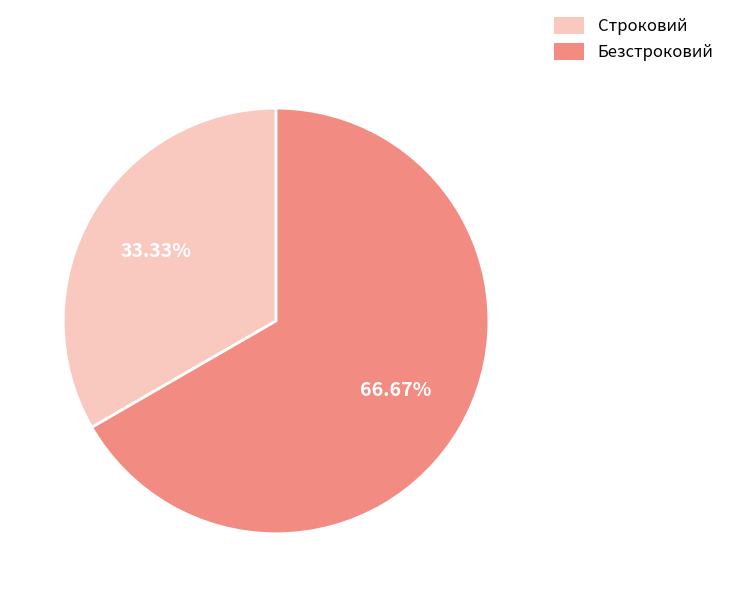

What percentage is the Строковий slice, to the nearest percent?

33%